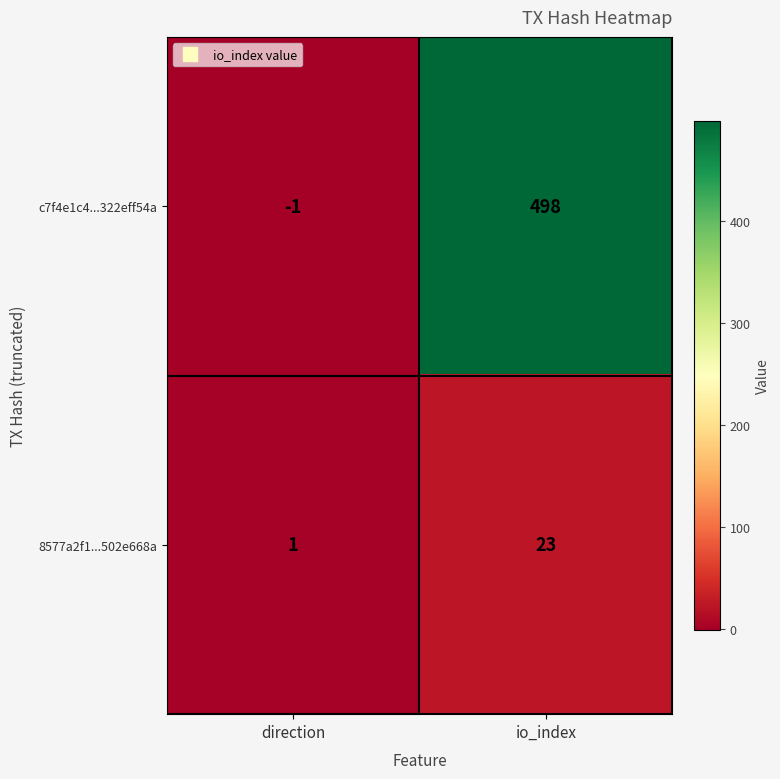

How many values in c7f4e1c4...322eff54a are above zero?

1